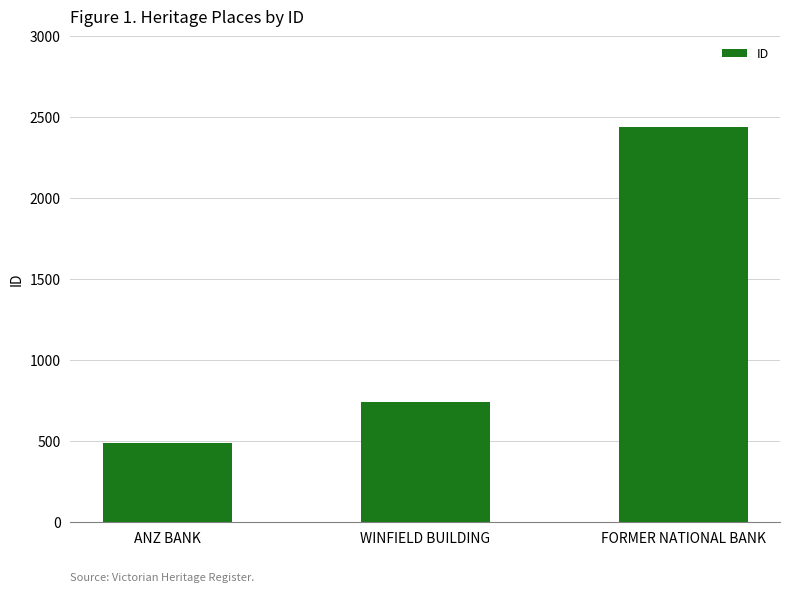

What position from the left is FORMER NATIONAL BANK?

3